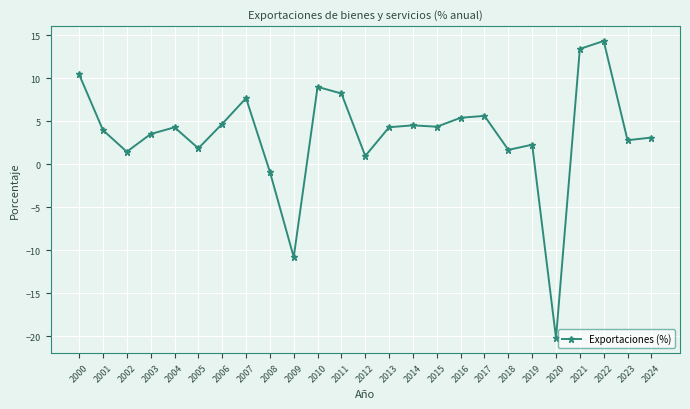

How many positive values are there?

22